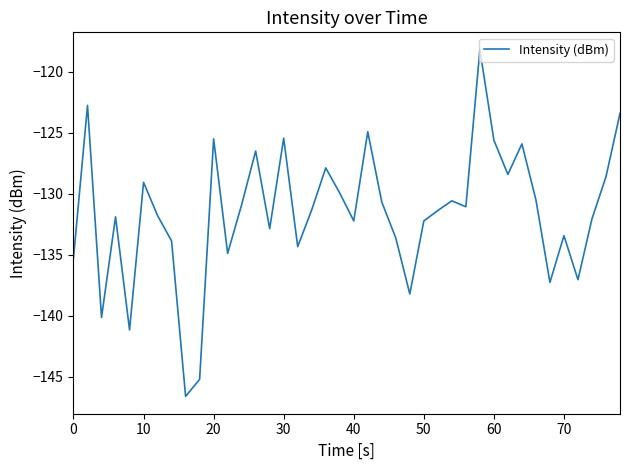

What is the maximum value shown in the chart?

-118.2